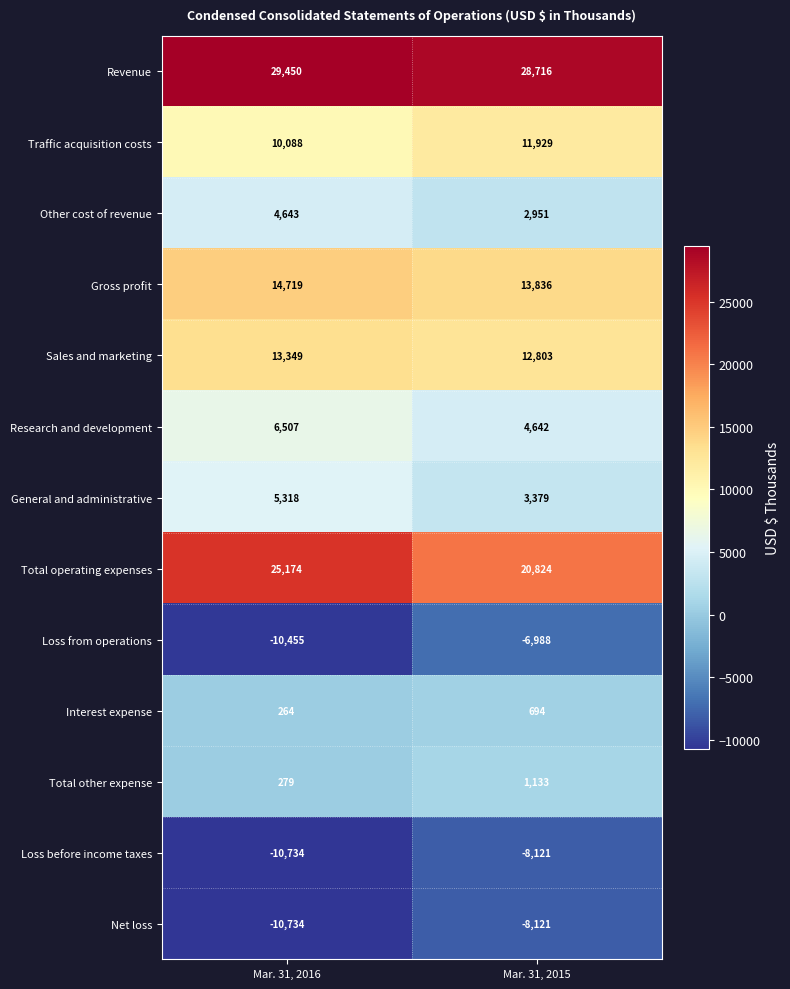

Reading left to right, what are all the values shown in this chart?

Revenue: Mar. 31, 2016=29450	Mar. 31, 2015=28716
Traffic acquisition costs: Mar. 31, 2016=10088	Mar. 31, 2015=11929
Other cost of revenue: Mar. 31, 2016=4643	Mar. 31, 2015=2951
Gross profit: Mar. 31, 2016=14719	Mar. 31, 2015=13836
Sales and marketing: Mar. 31, 2016=13349	Mar. 31, 2015=12803
Research and development: Mar. 31, 2016=6507	Mar. 31, 2015=4642
General and administrative: Mar. 31, 2016=5318	Mar. 31, 2015=3379
Total operating expenses: Mar. 31, 2016=25174	Mar. 31, 2015=20824
Loss from operations: Mar. 31, 2016=-10455	Mar. 31, 2015=-6988
Interest expense: Mar. 31, 2016=264	Mar. 31, 2015=694
Total other expense: Mar. 31, 2016=279	Mar. 31, 2015=1133
Loss before income taxes: Mar. 31, 2016=-10734	Mar. 31, 2015=-8121
Net loss: Mar. 31, 2016=-10734	Mar. 31, 2015=-8121